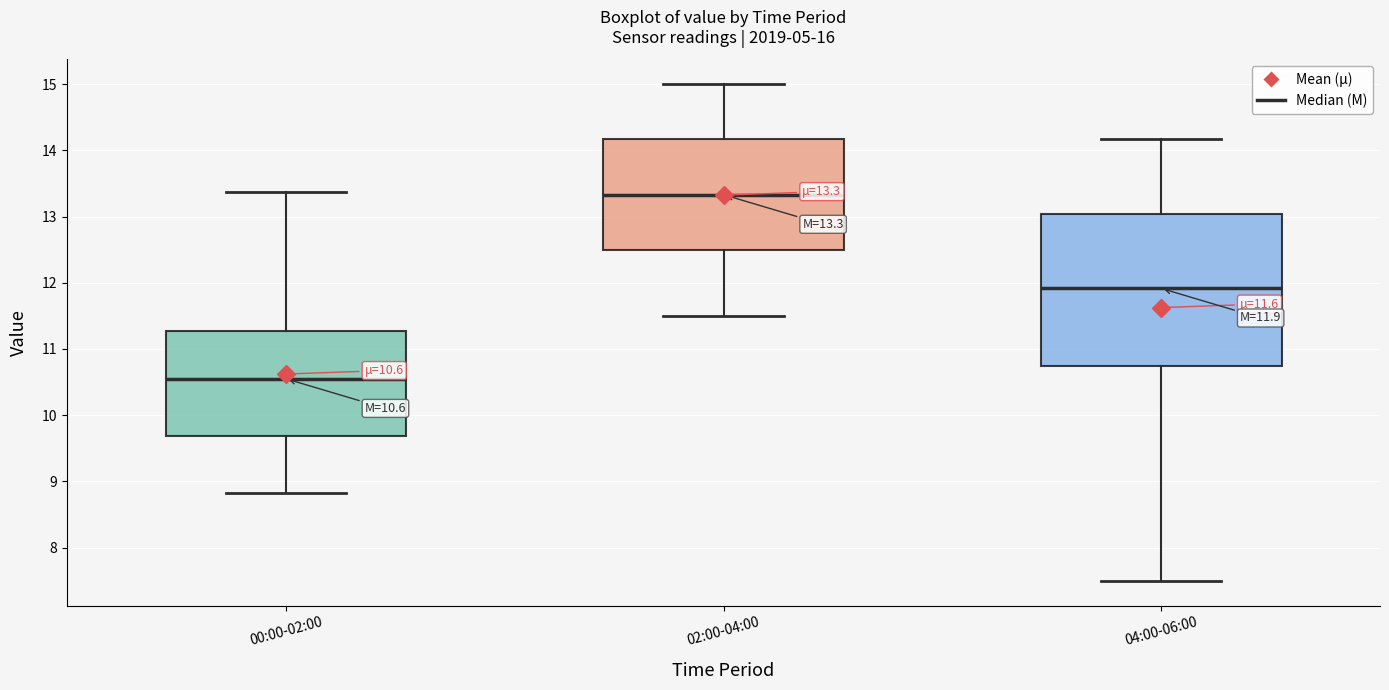

Which box has the highest median line?

02:00-04:00